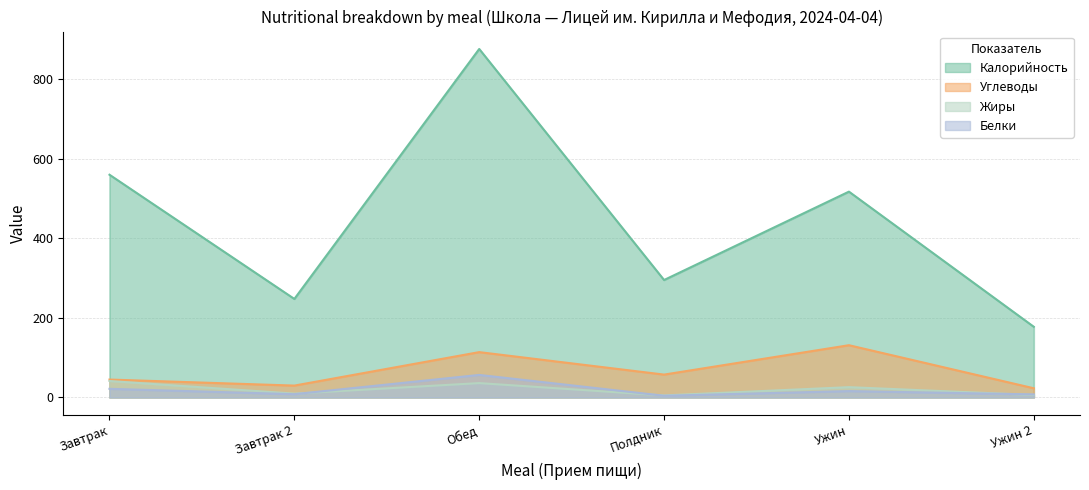

Reading right to left, extract all data points from this chart.

Углеводы: Ужин 2=22.9	Ужин=131.1	Полдник=57.3	Обед=113.7	Завтрак 2=29.6	Завтрак=44.8
Белки: Ужин 2=7.5	Ужин=15.8	Полдник=4.1	Обед=56.4	Завтрак 2=8.1	Завтрак=21.5
Калорийность: Ужин 2=177.4	Ужин=516.9	Полдник=294.9	Обед=875.4	Завтрак 2=247.4	Завтрак=559.4
Жиры: Ужин 2=6.0	Ужин=25.7	Полдник=4.9	Обед=35.9	Завтрак 2=9.4	Завтрак=41.2